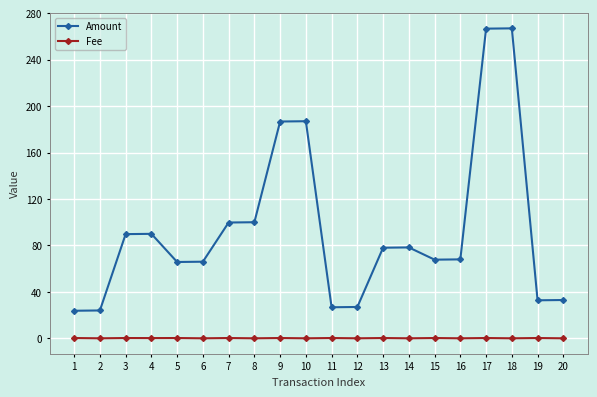

The Amount series shows 22.0 at 20. True or false?

False